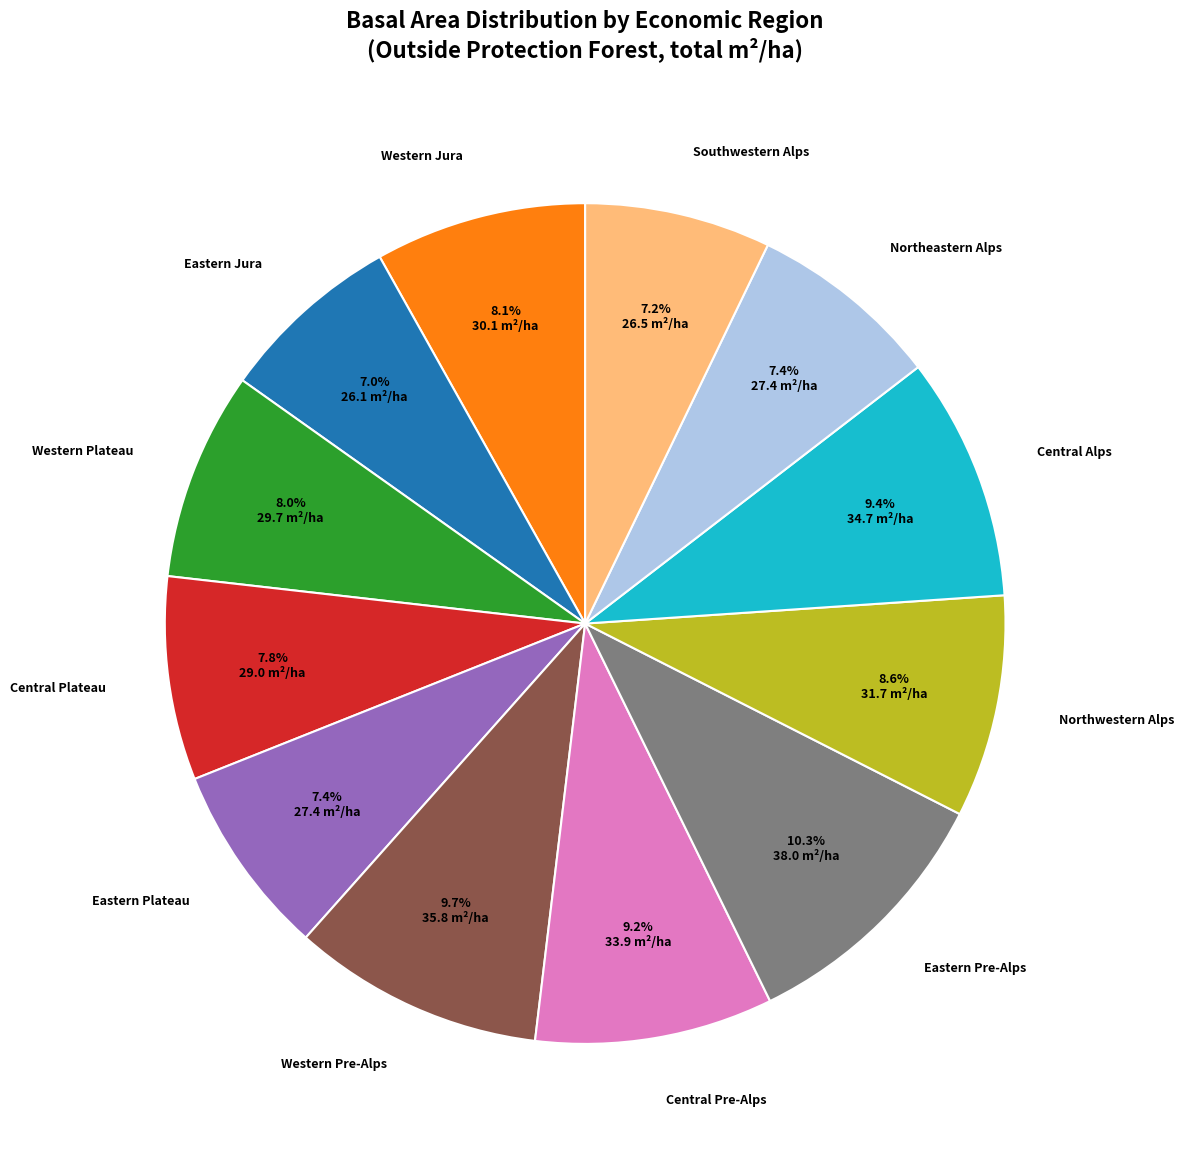

Does Eastern Pre-Alps account for over 50% of the chart?

No